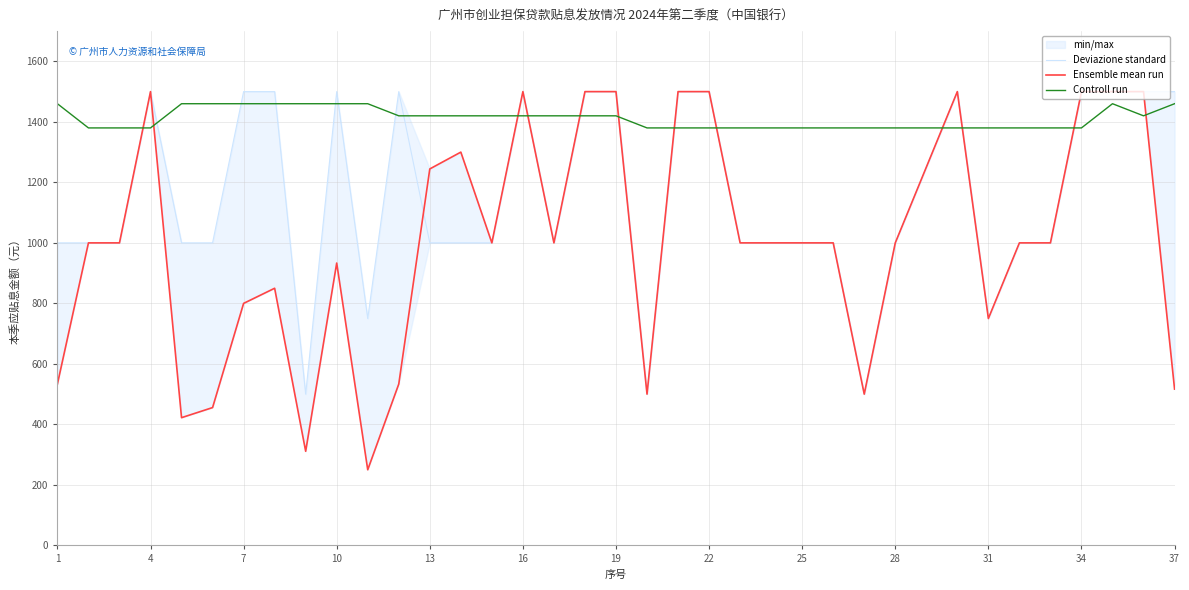

Which series has the widest spread of values?

Ensemble mean run